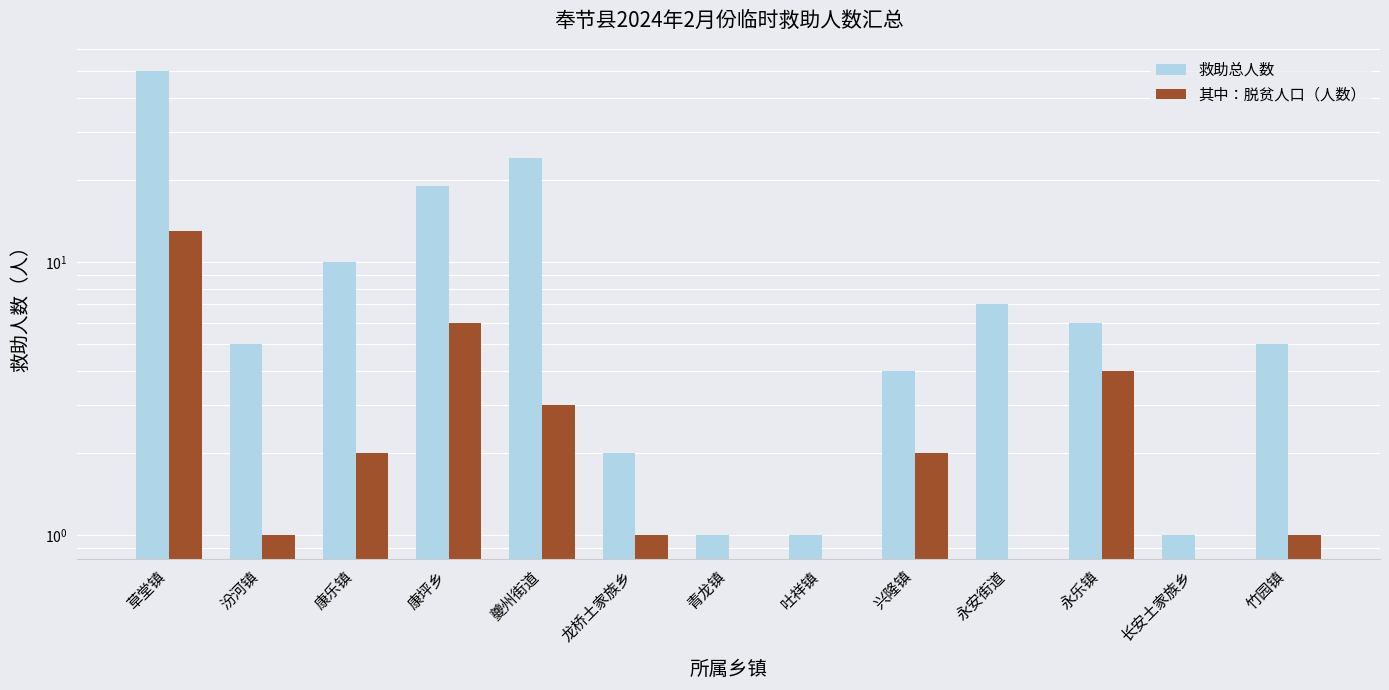

Reading left to right, extract all data points from this chart.

救助总人数: 草堂镇=50	汾河镇=5	康乐镇=10	康坪乡=19	夔州街道=24	龙桥土家族乡=2	青龙镇=1	吐祥镇=1	兴隆镇=4	永安街道=7	永乐镇=6	长安土家族乡=1	竹园镇=5
其中：脱贫人口（人数）: 草堂镇=13	汾河镇=1	康乐镇=2	康坪乡=6	夔州街道=3	龙桥土家族乡=1	青龙镇=0	吐祥镇=0	兴隆镇=2	永安街道=0	永乐镇=4	长安土家族乡=0	竹园镇=1